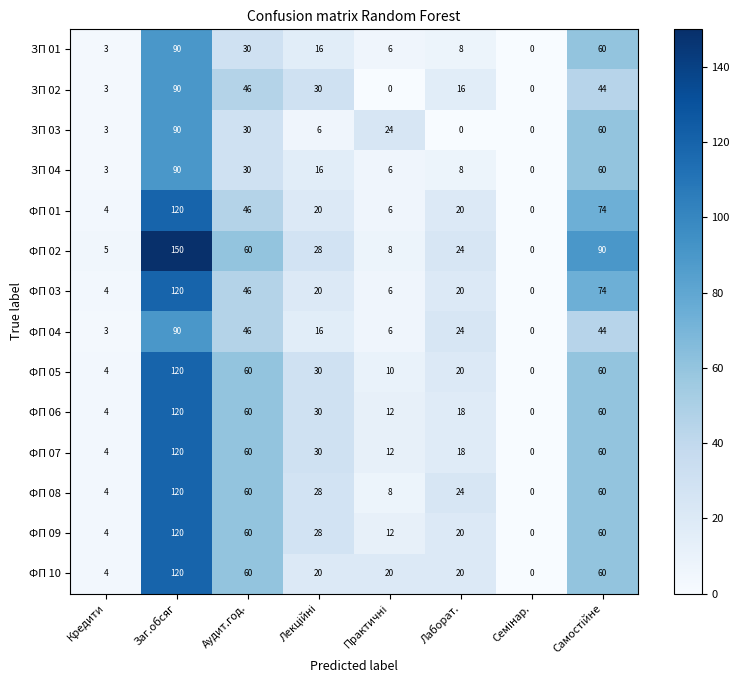

The ФП 02 series shows 16 at Лаборат.. True or false?

False